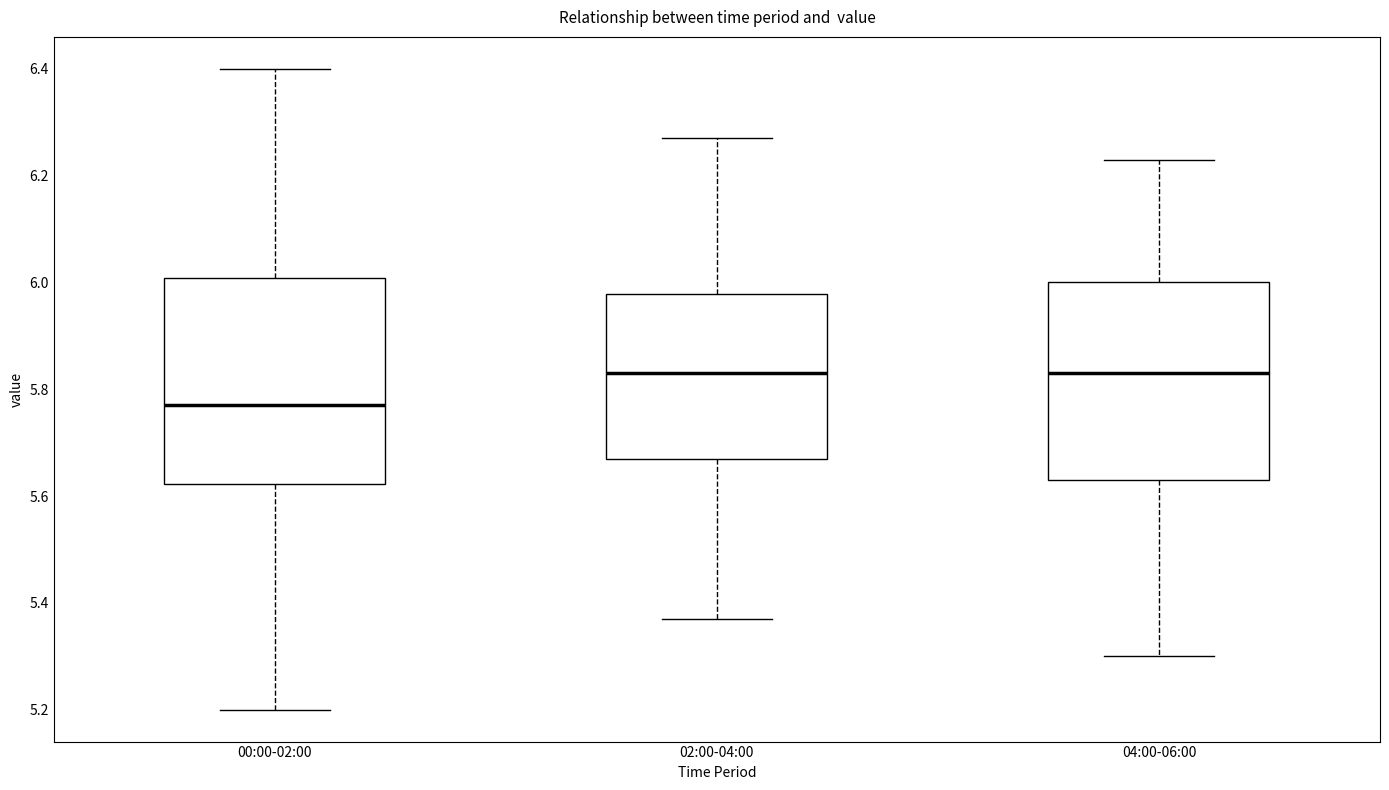

Reading left to right, read every box against the y-axis: the position of its median line, the range the box covers, and the ends of its whiskers. The values are not printed on the chart, so give them approximately, as read against the axis.

00:00-02:00: median 5.78, box 5.62 to 6.00, whiskers 5.20 to 6.40
02:00-04:00: median 5.84, box 5.68 to 5.98, whiskers 5.38 to 6.28
04:00-06:00: median 5.84, box 5.64 to 6.00, whiskers 5.30 to 6.24